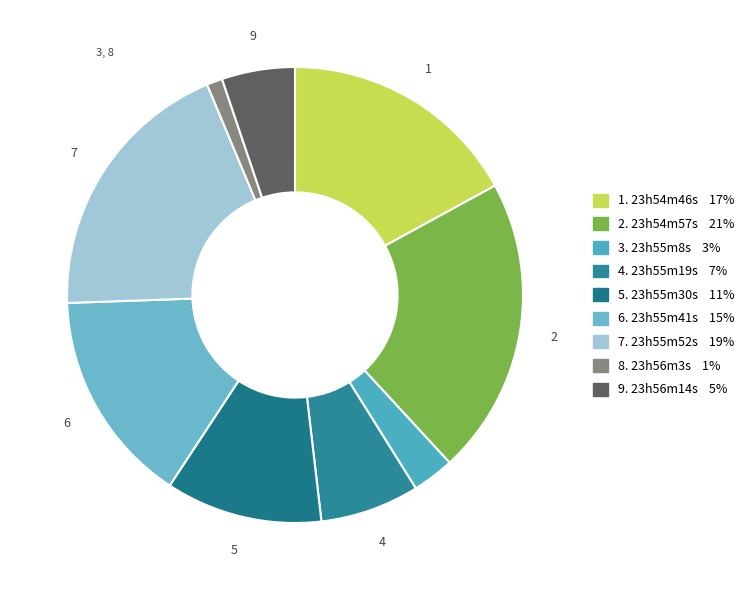

Is there any slice that represents more than half of the pie?

No